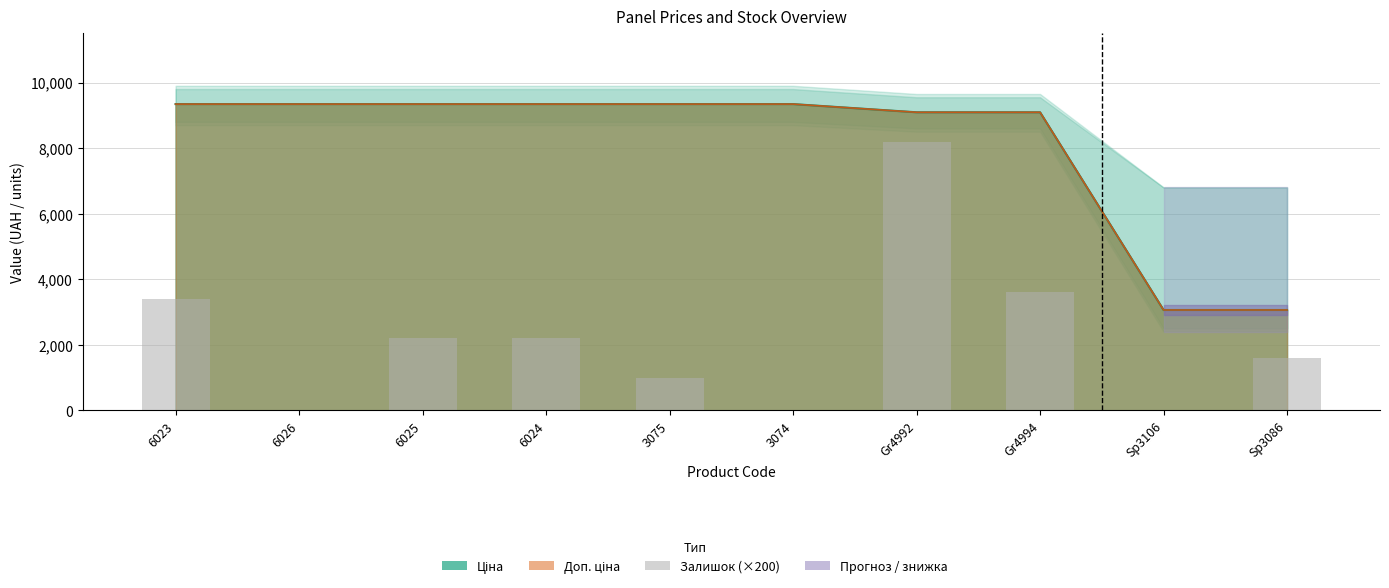

Which has a higher value, 3074 or Gr4992?

Gr4992